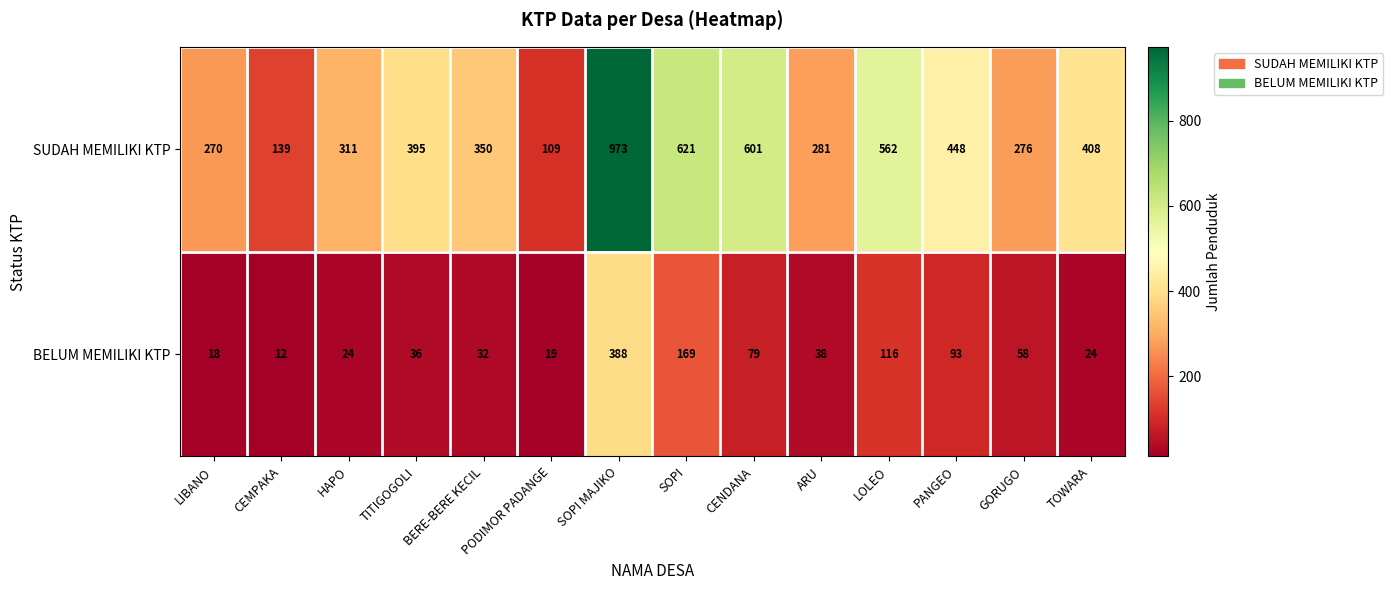

At which category does the chart reach its minimum across all series?

CEMPAKA